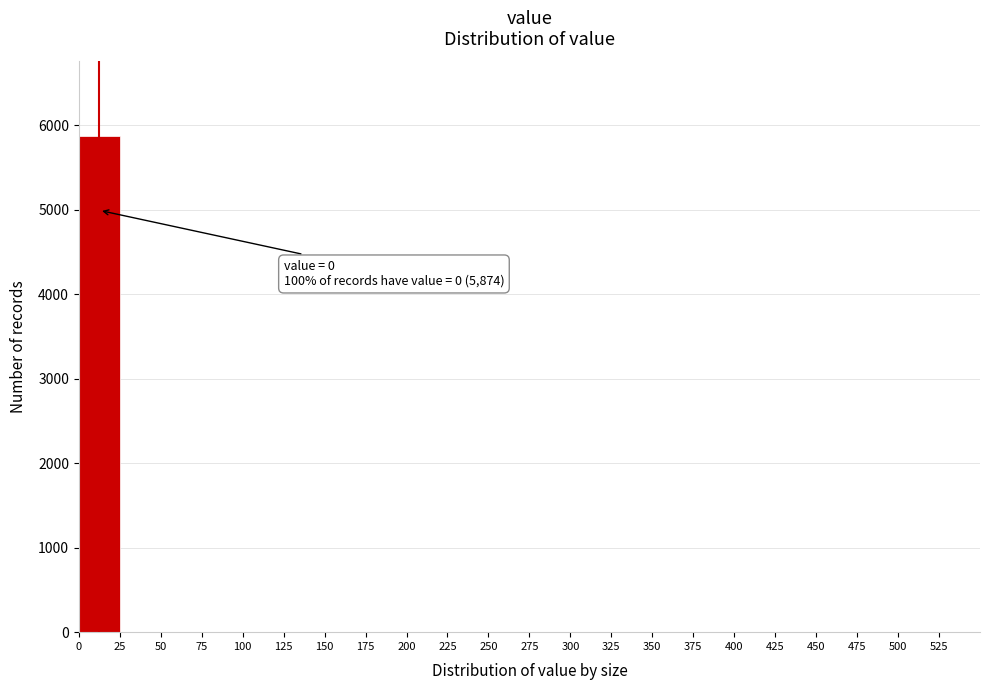

Which range on the x-axis has the tallest bar?

0 to 25